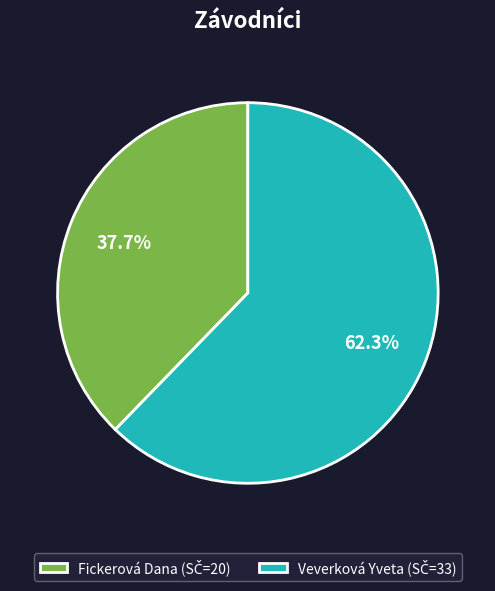

Which slice is the largest?

Veverková Yveta